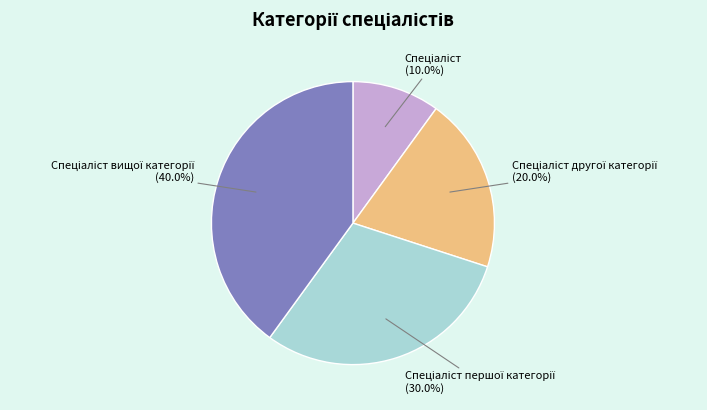

Is there a majority slice in this chart?

No